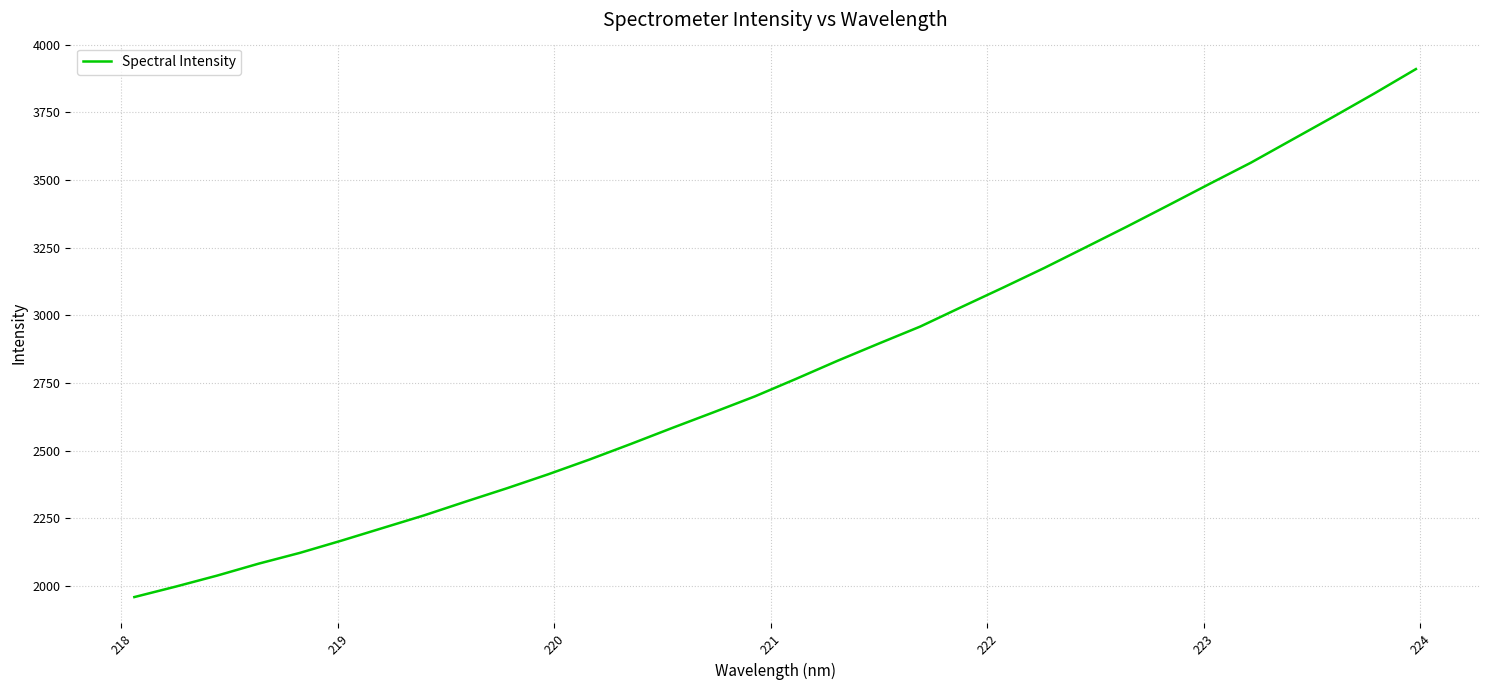

What is the sum of all values?

89758.8